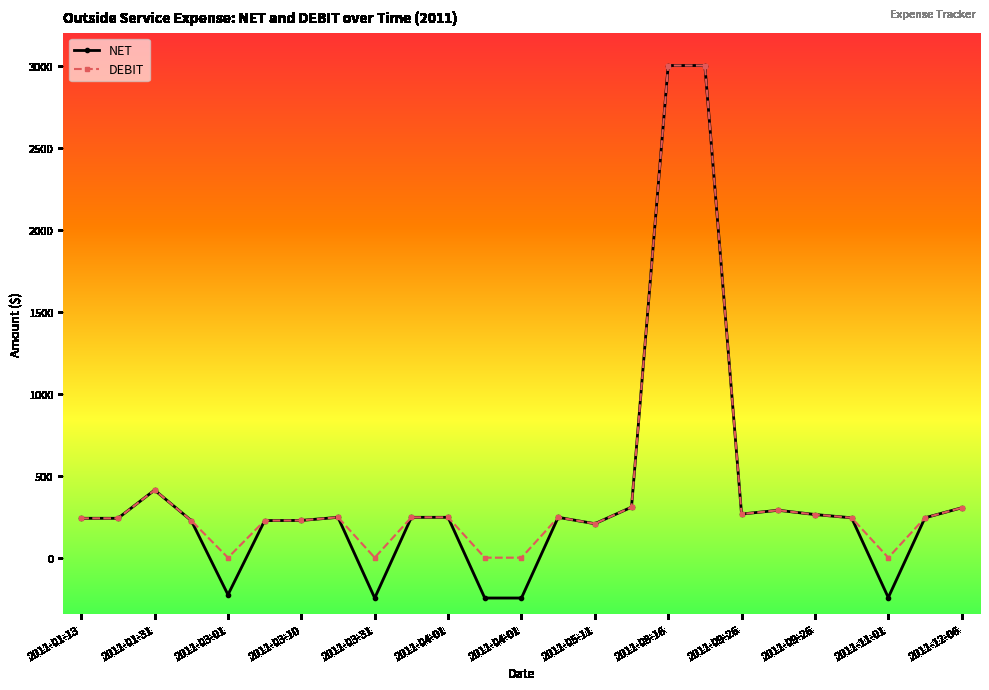

What is the value of the NET point at the 19th from the left?

266.0